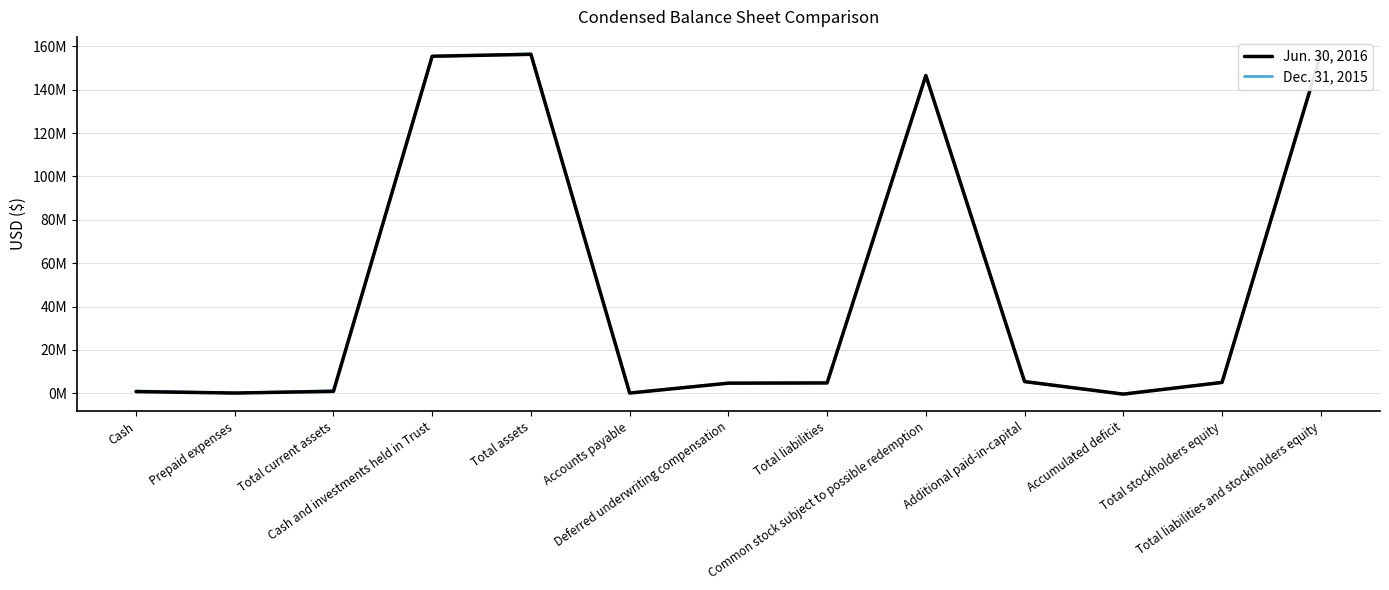

How many values in Dec. 31, 2015 are below zero?

1